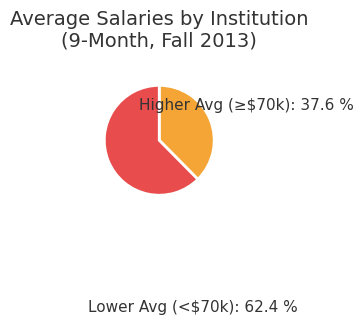

What is the smallest slice in the pie chart?

Higher Avg (≥$70k)